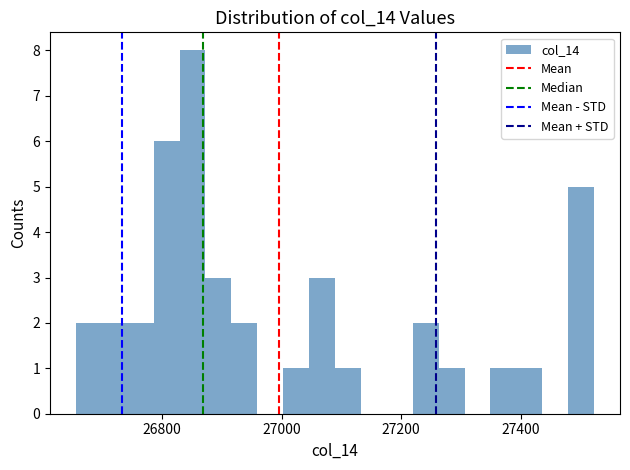

Read against the x-axis, roughly where is the centre of the tallest bar?

26860